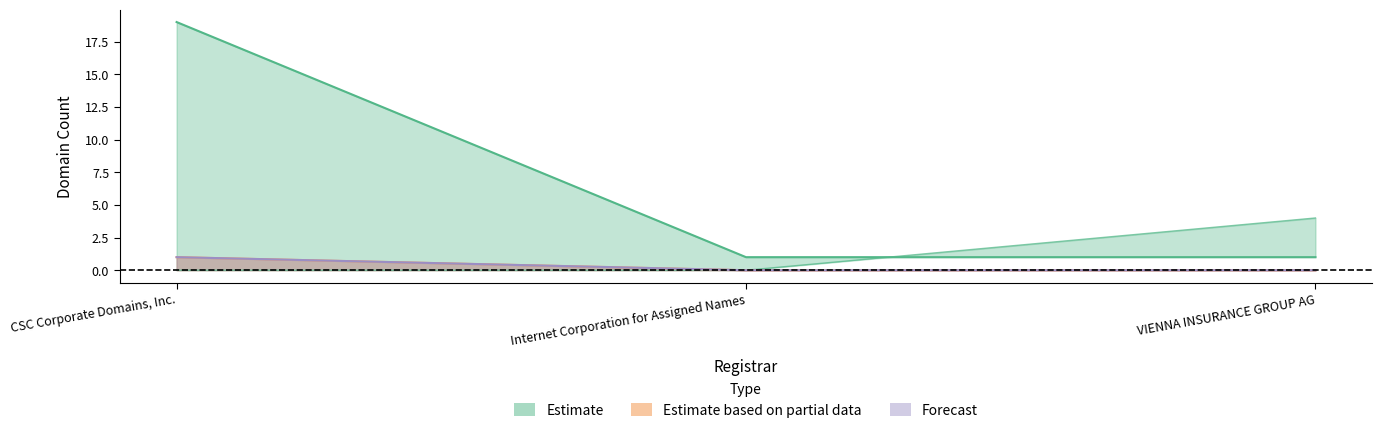

Does the chart display data point markers on the line(s)?

No